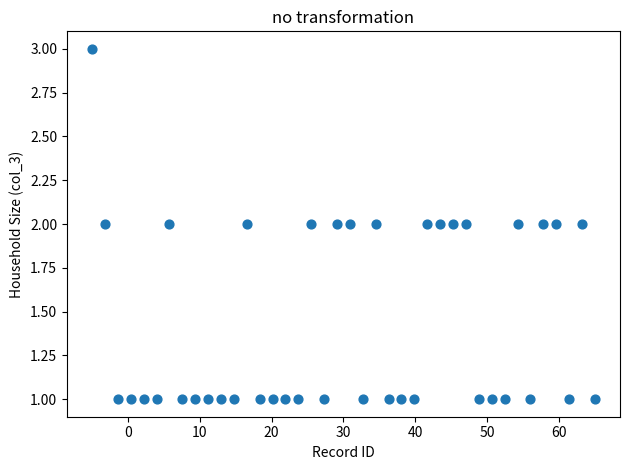

How many data points are displayed?

40